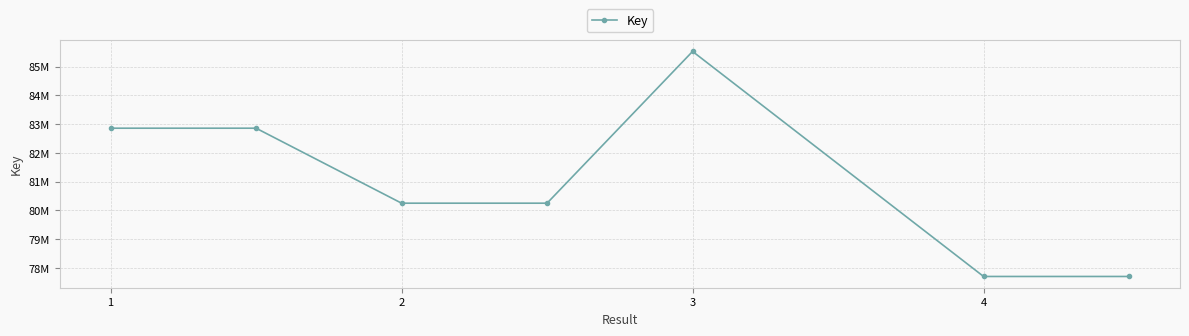

Is this an area chart (filled region under the line)?

No